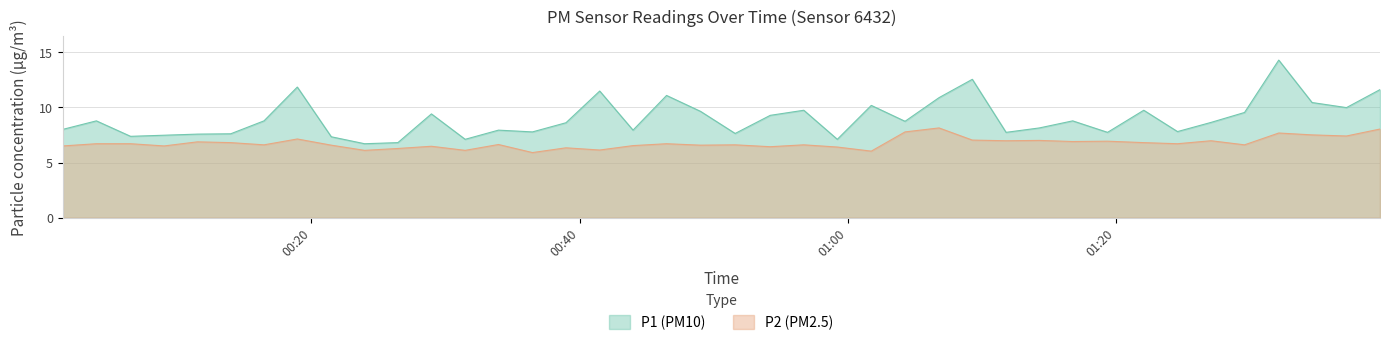

At which label is P2 closest to 7?

2023-07-13T01:14:17